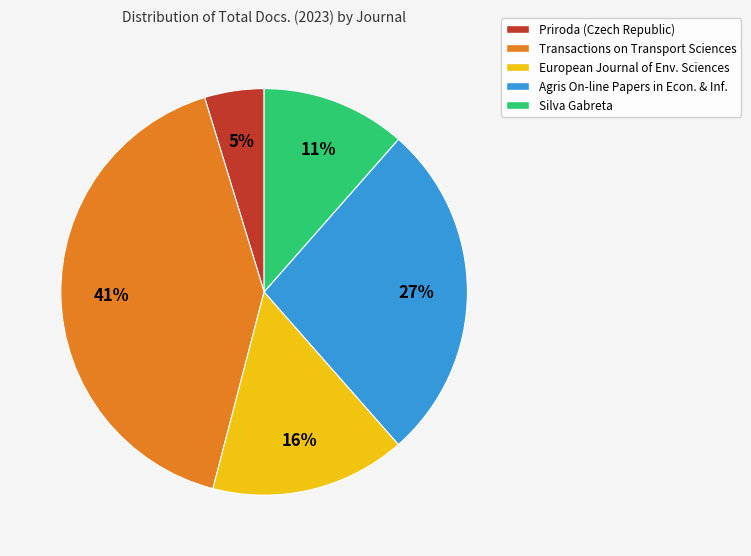

Is there any slice that represents more than half of the pie?

No